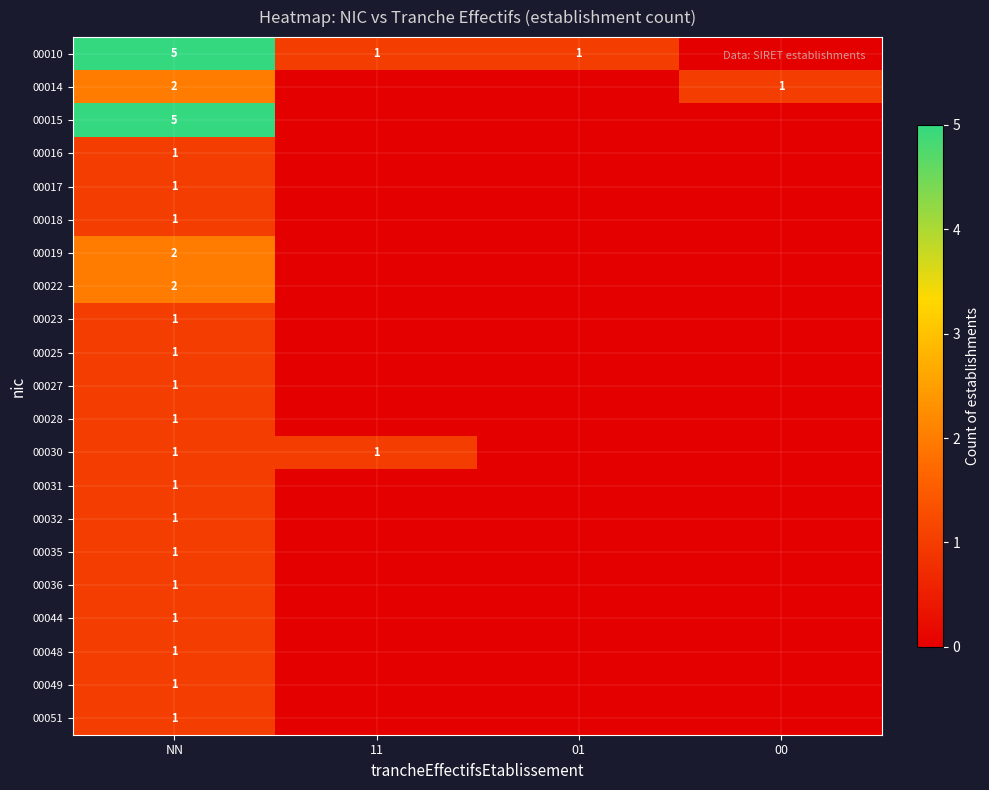

The value of 00017 at NN is 1. True or false?

True